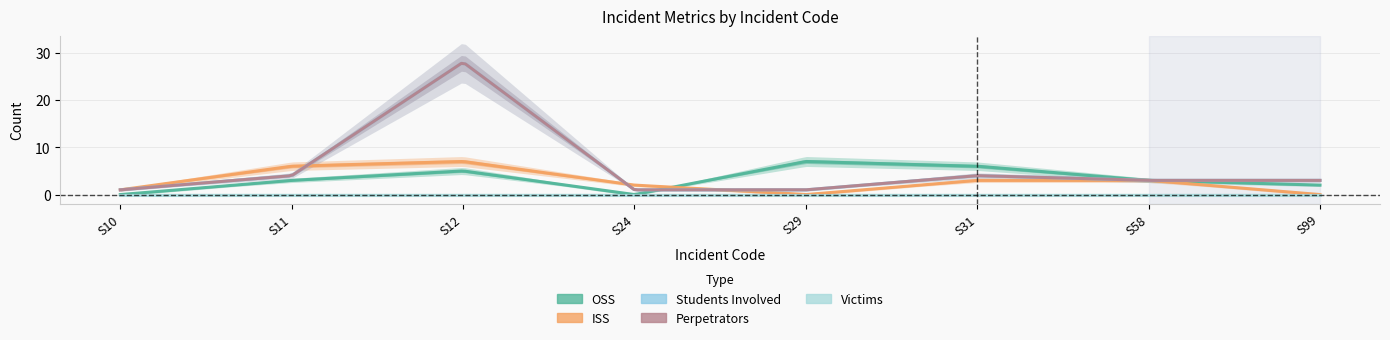

How many times do ISS and Students Involved cross each other?

3